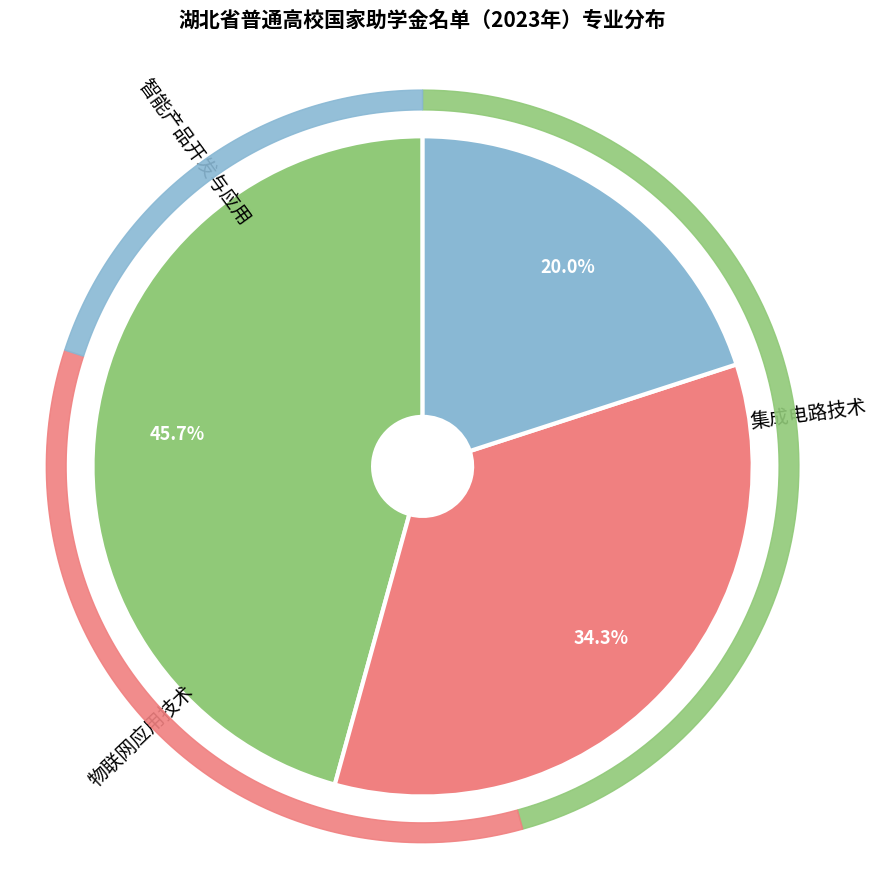

Does 物联网应用技术 represent more than half of the total?

No